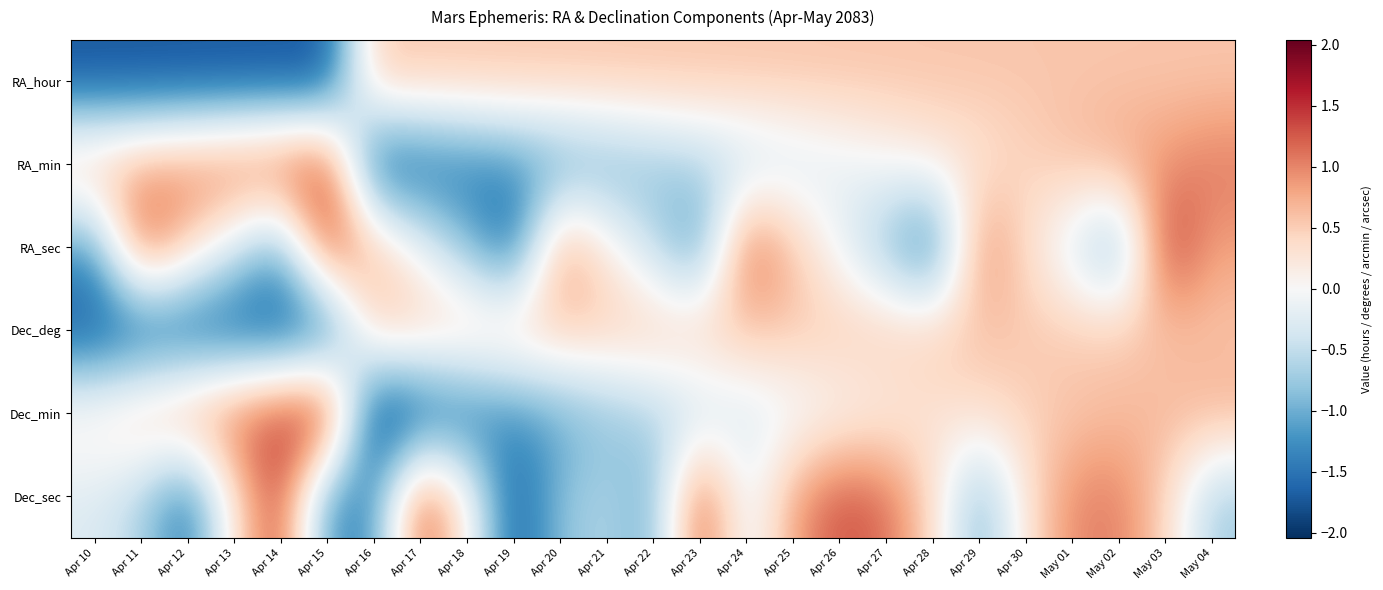

Reading left to right, transcribe all the data shown in this chart.

RA_hour: Apr 10=-1.8	Apr 11=-1.8	Apr 12=-1.8	Apr 13=-1.8	Apr 14=-1.8	Apr 15=-1.8	Apr 16=0.6	Apr 17=0.6	Apr 18=0.6	Apr 19=0.6	Apr 20=0.6	Apr 21=0.6	Apr 22=0.6	Apr 23=0.6	Apr 24=0.6	Apr 25=0.6	Apr 26=0.6	Apr 27=0.6	Apr 28=0.6	Apr 29=0.6	Apr 30=0.6	May 01=0.6	May 02=0.6	May 03=0.6	May 04=0.6
RA_min: Apr 10=0.7	Apr 11=0.9	Apr 12=1.0	Apr 13=1.2	Apr 14=1.4	Apr 15=1.5	Apr 16=-1.8	Apr 17=-1.6	Apr 18=-1.5	Apr 19=-1.3	Apr 20=-1.2	Apr 21=-1.0	Apr 22=-0.8	Apr 23=-0.7	Apr 24=-0.5	Apr 25=-0.4	Apr 26=-0.2	Apr 27=-0.0	Apr 28=0.2	Apr 29=0.3	Apr 30=0.4	May 01=0.6	May 02=0.8	May 03=0.9	May 04=1.1
RA_sec: Apr 10=-1.2	Apr 11=1.3	Apr 12=0.5	Apr 13=-0.3	Apr 14=-1.1	Apr 15=1.5	Apr 16=0.7	Apr 17=-0.1	Apr 18=-0.9	Apr 19=-1.7	Apr 20=1.0	Apr 21=0.2	Apr 22=-0.5	Apr 23=-1.3	Apr 24=1.3	Apr 25=0.6	Apr 26=-0.1	Apr 27=-0.9	Apr 28=-1.6	Apr 29=1.0	Apr 30=0.4	May 01=-0.4	May 02=-1.1	May 03=1.6	May 04=0.8
Dec_deg: Apr 10=-1.8	Apr 11=-1.8	Apr 12=-1.8	Apr 13=-1.8	Apr 14=-1.8	Apr 15=-1.8	Apr 16=0.6	Apr 17=0.6	Apr 18=0.6	Apr 19=0.6	Apr 20=0.6	Apr 21=0.6	Apr 22=0.6	Apr 23=0.6	Apr 24=0.6	Apr 25=0.6	Apr 26=0.6	Apr 27=0.6	Apr 28=0.6	Apr 29=0.6	Apr 30=0.6	May 01=0.6	May 02=0.6	May 03=0.6	May 04=0.6
Dec_min: Apr 10=0.3	Apr 11=0.6	Apr 12=1.0	Apr 13=1.2	Apr 14=1.5	Apr 15=1.9	Apr 16=-2.0	Apr 17=-1.8	Apr 18=-1.6	Apr 19=-1.3	Apr 20=-1.1	Apr 21=-0.9	Apr 22=-0.6	Apr 23=-0.5	Apr 24=-0.3	Apr 25=-0.2	Apr 26=-0.0	Apr 27=0.1	Apr 28=0.3	Apr 29=0.4	Apr 30=0.5	May 01=0.5	May 02=0.6	May 03=0.7	May 04=0.7
Dec_sec: Apr 10=-0.3	Apr 11=-0.6	Apr 12=-1.5	Apr 13=0.3	Apr 14=1.4	Apr 15=-1.3	Apr 16=-1.3	Apr 17=1.4	Apr 18=0.2	Apr 19=-1.7	Apr 20=-0.8	Apr 21=-0.6	Apr 22=-1.0	Apr 23=1.4	Apr 24=-0.3	Apr 25=0.8	Apr 26=1.3	Apr 27=1.2	Apr 28=0.4	Apr 29=-1.0	Apr 30=0.3	May 01=1.0	May 02=1.1	May 03=0.4	May 04=-0.7